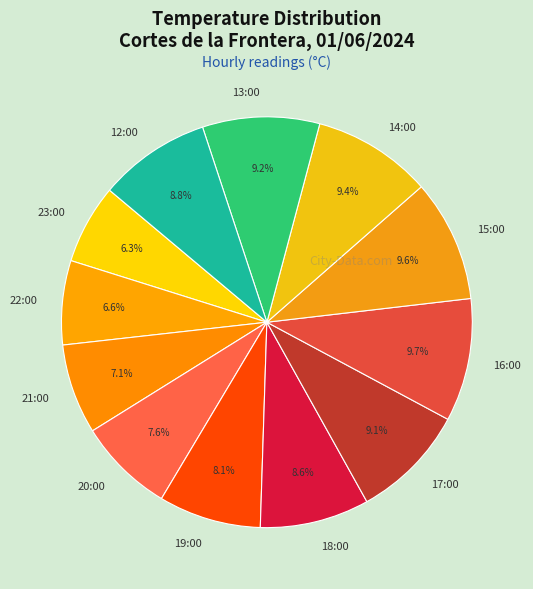

How many segments does this pie chart have?

12